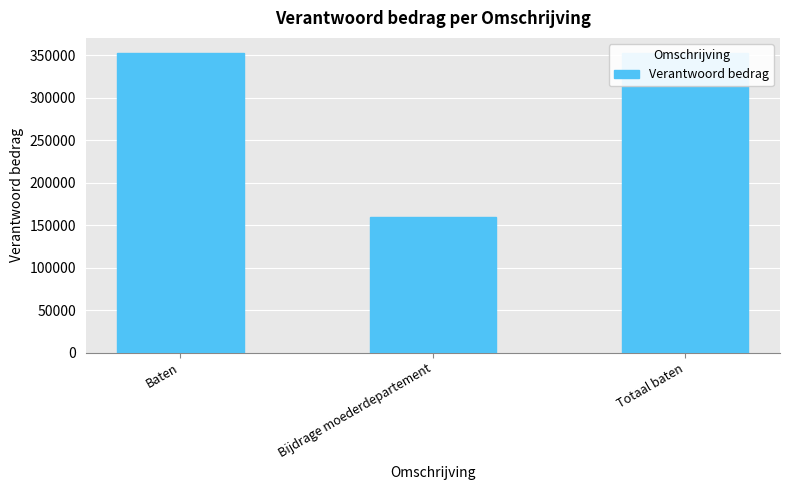

List the labels in order of value, largest first.

Baten, Totaal baten, Bijdrage moederdepartement